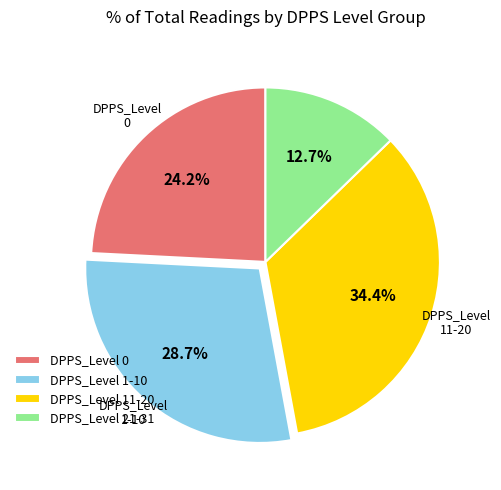

Combined, do DPPS_Level 1-10 and DPPS_Level 0 account for over 50%?

Yes